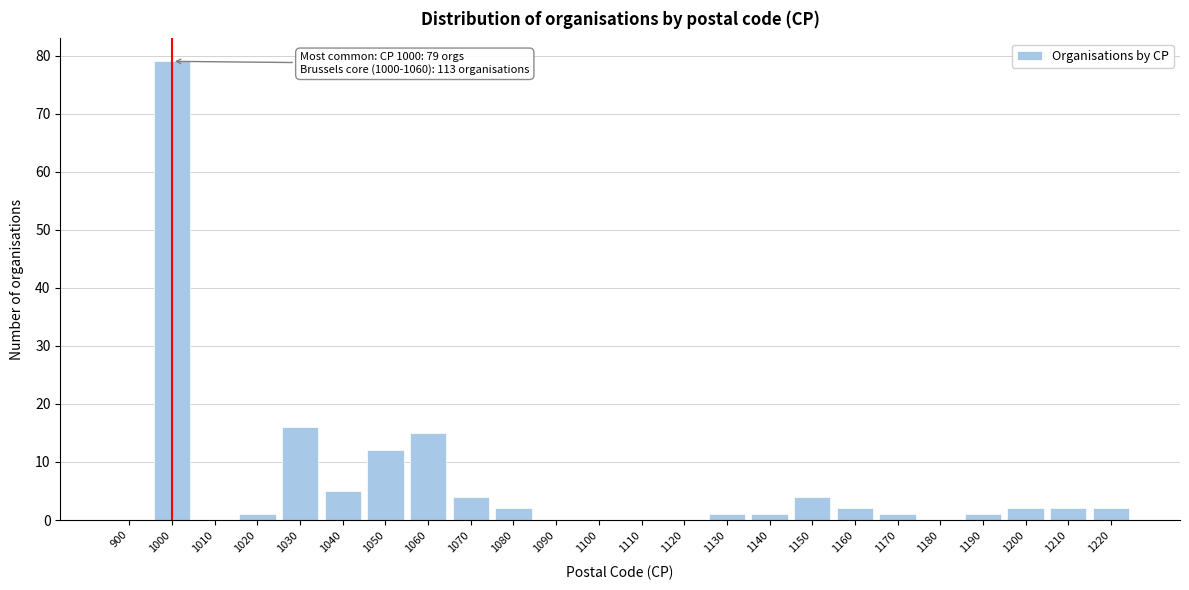

Reading left to right, extract all data points from this chart.

900=0	1000=79	1010=0	1020=1	1030=16	1040=5	1050=12	1060=15	1070=4	1080=2	1090=0	1100=0	1110=0	1120=0	1130=1	1140=1	1150=4	1160=2	1170=1	1180=0	1190=1	1200=2	1210=2	1220=2